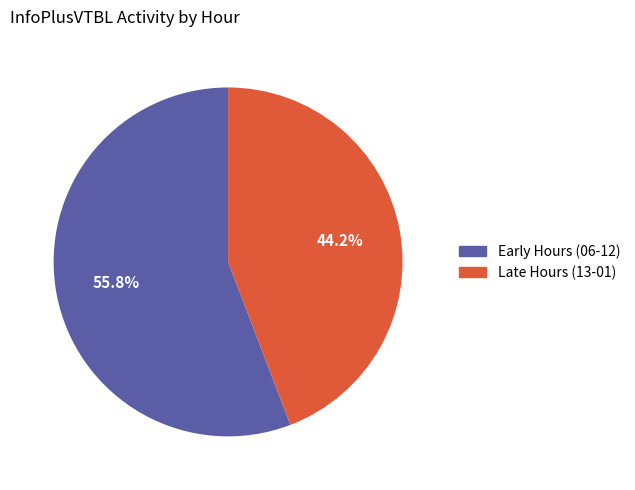

Does any single category account for the majority?

Yes